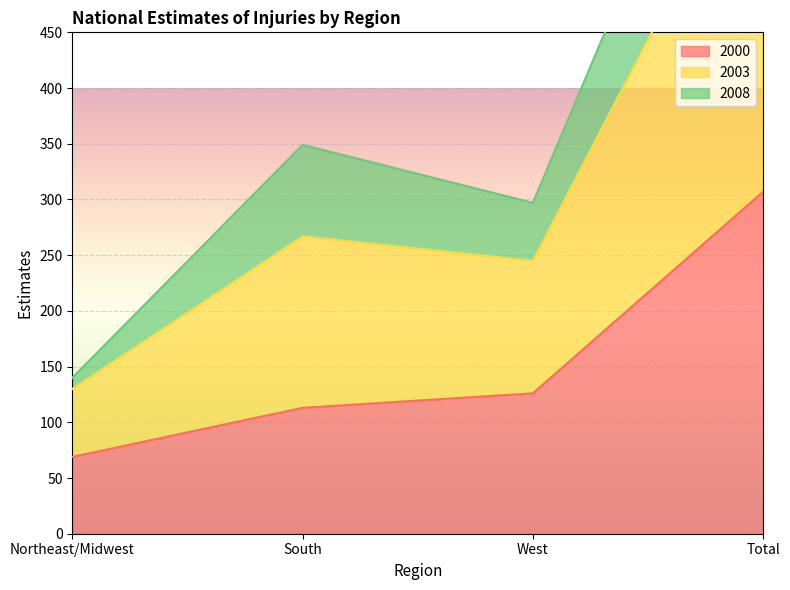

What is the lowest value of the 2000 series?

69